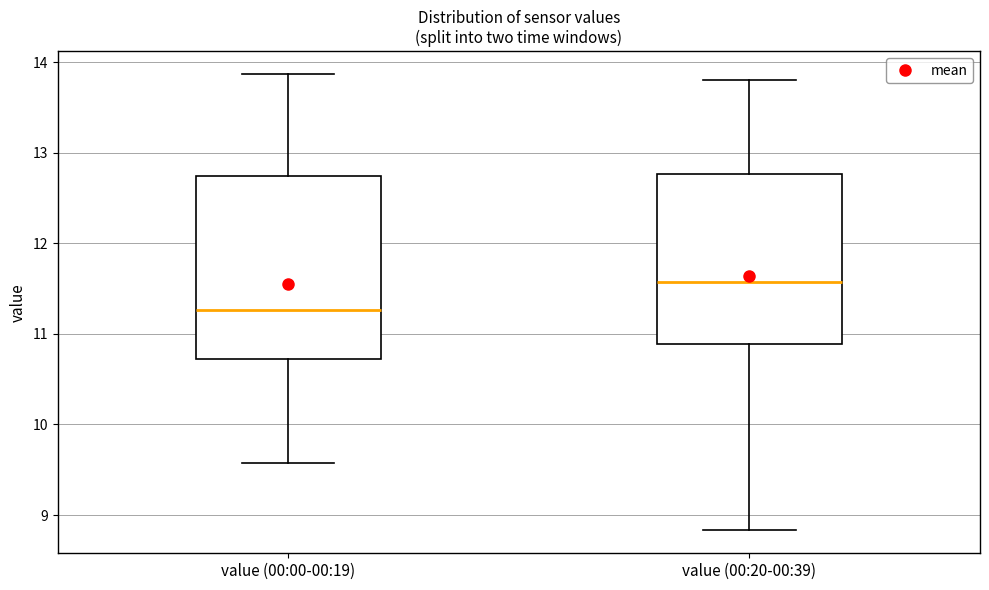

Reading left to right, read every box against the y-axis: the position of its median line, the range the box covers, and the ends of its whiskers. The values are not printed on the chart, so give them approximately, as read against the axis.

value (00:00-00:19): median 11.3, box 10.7 to 12.7, whiskers 9.6 to 13.9
value (00:20-00:39): median 11.6, box 10.9 to 12.8, whiskers 8.8 to 13.8